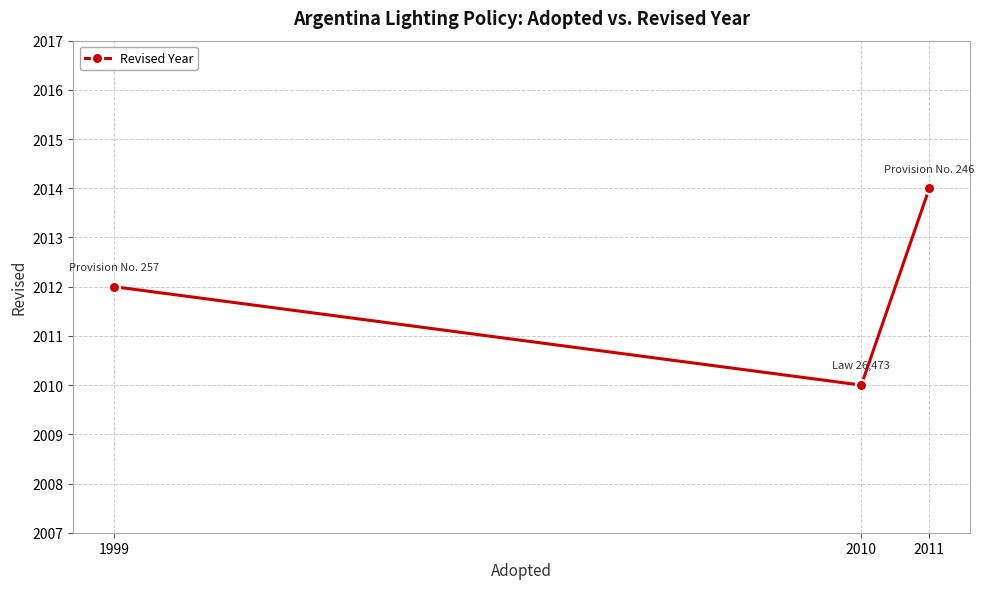

The value at 2011 is 3306. True or false?

False